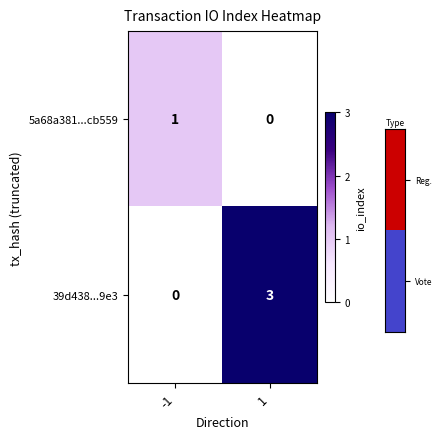

Reading right to left, what are all the values shown in this chart?

5a68a381...cb559: 1=0	-1=1
39d438...9e3: 1=3	-1=0